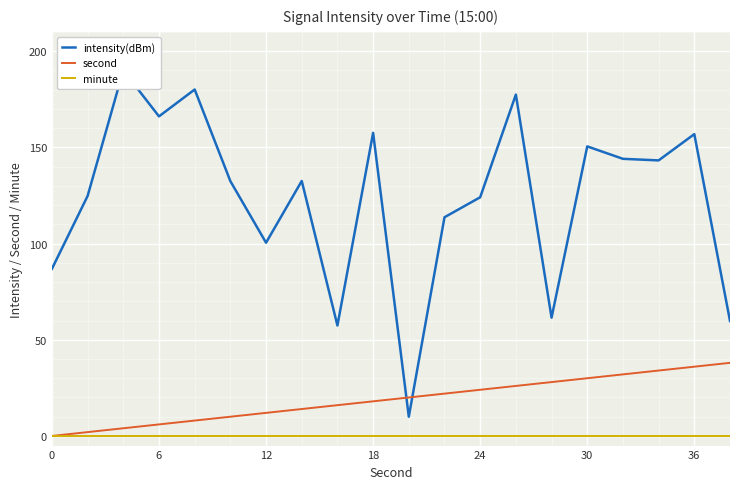

Is it true that minute equals 0 at 0?

True